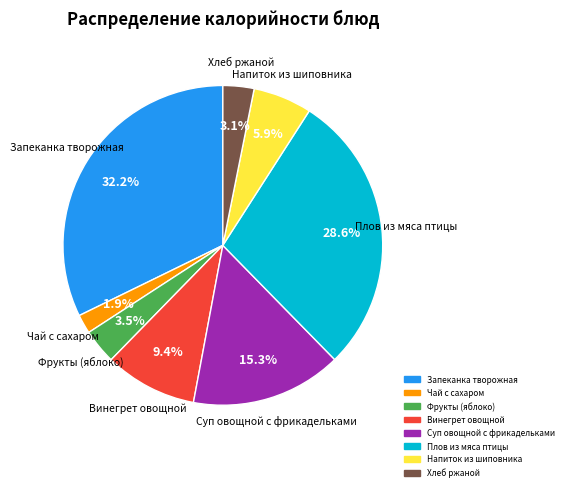

Which category has the biggest portion of the pie?

Запеканка творожная